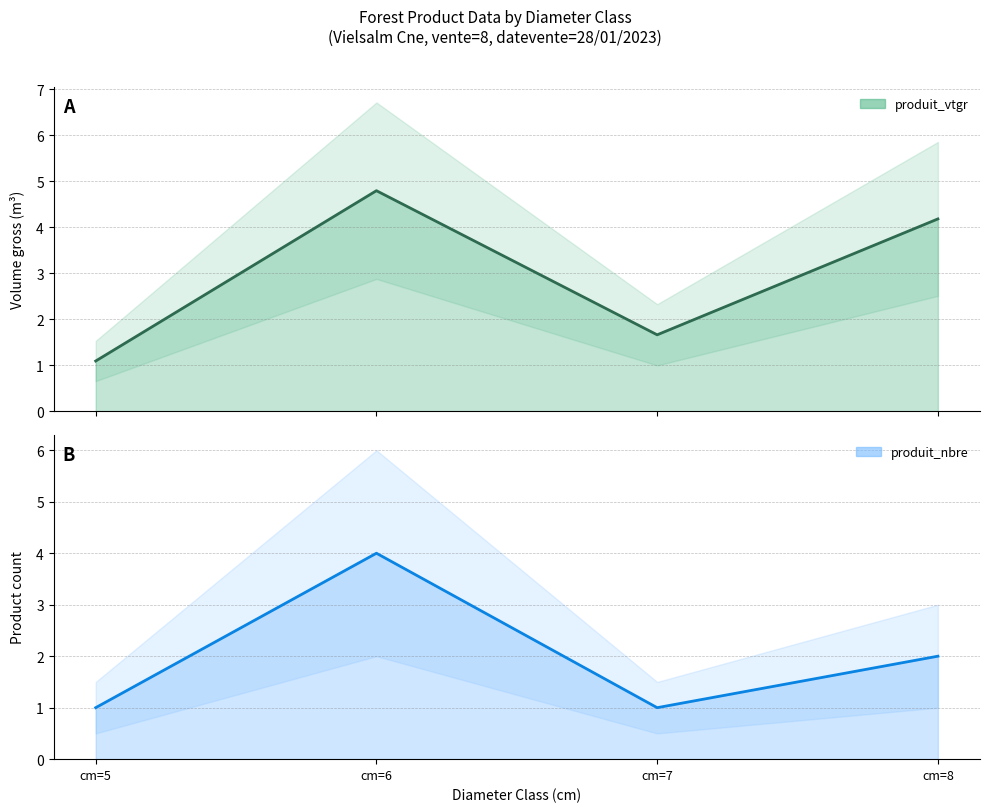

Which category has the lowest value across all series?

cm=5